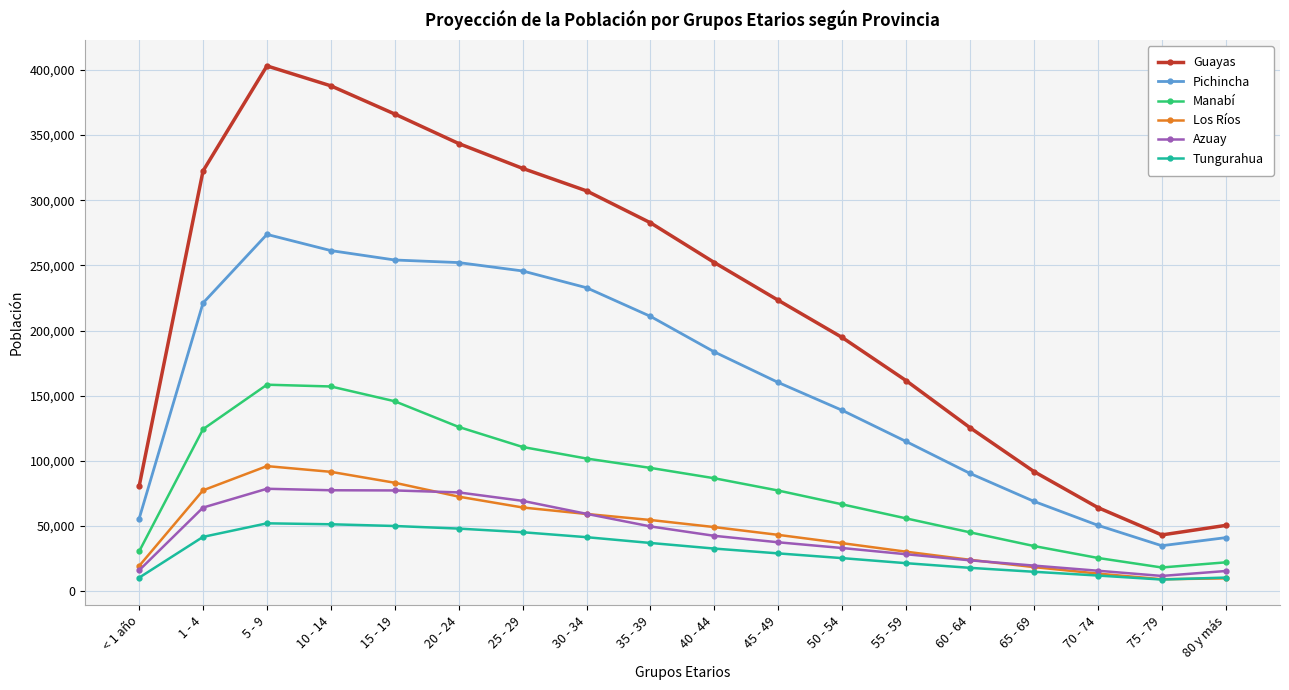

How many interior local valleys does the Guayas series have?

1